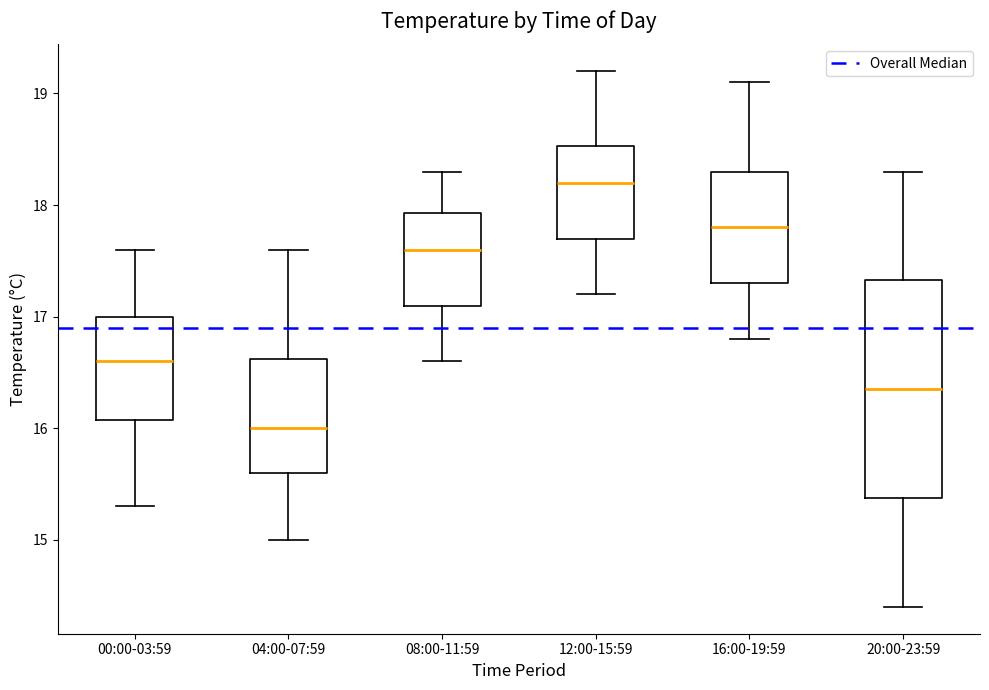

Reading left to right, transcribe this box plot: for each box, give where its median line is, the range the box spans, and where its two whiskers end, as read against the y-axis. The values are not printed on the chart, so give them approximately, as read against the axis.

00:00-03:59: median 16.6, box 16.1 to 17.0, whiskers 15.3 to 17.6
04:00-07:59: median 16.0, box 15.6 to 16.6, whiskers 15.0 to 17.6
08:00-11:59: median 17.6, box 17.1 to 17.9, whiskers 16.6 to 18.3
12:00-15:59: median 18.2, box 17.7 to 18.5, whiskers 17.2 to 19.2
16:00-19:59: median 17.8, box 17.3 to 18.3, whiskers 16.8 to 19.1
20:00-23:59: median 16.4, box 15.4 to 17.3, whiskers 14.4 to 18.3